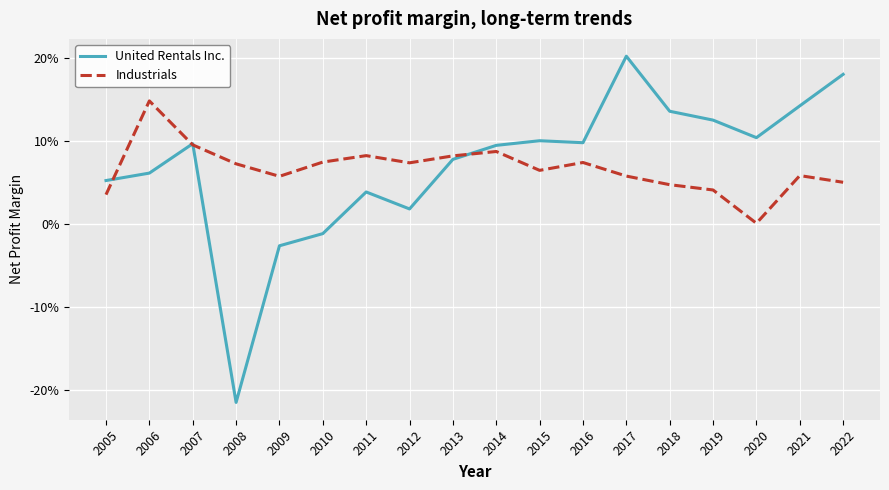

True or false: United Rentals Inc. has a value of 0.1 at 2005.

False